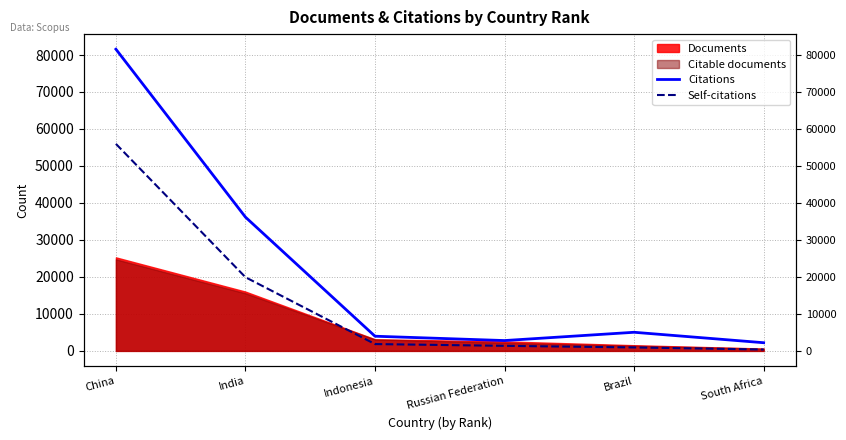

Which series has the widest spread of values?

Citations